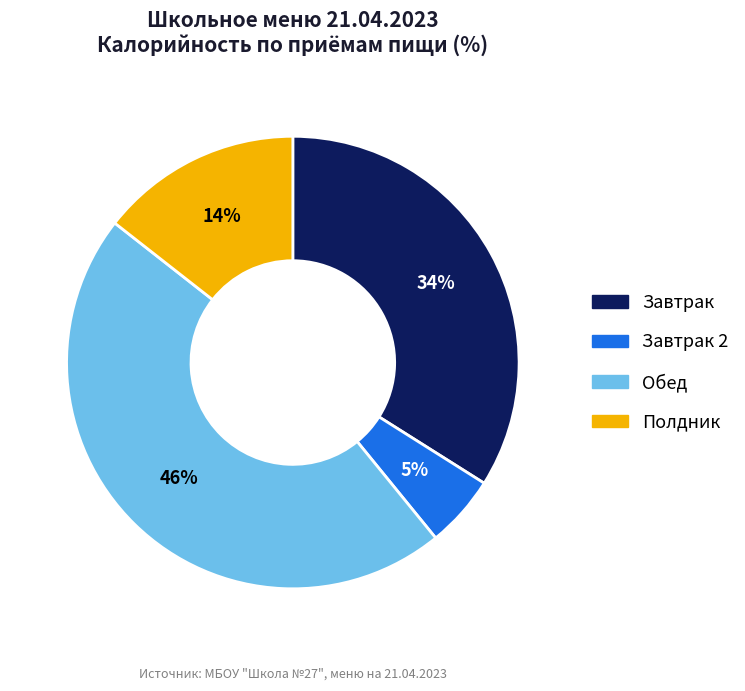

To the nearest percent, what is the average slice percentage?

25%